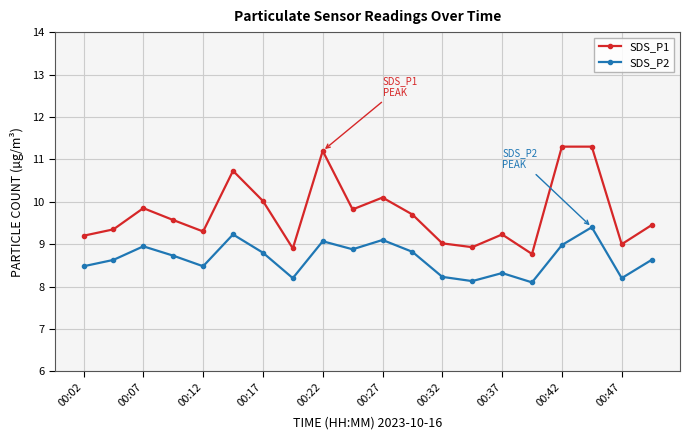

True or false: SDS_P1 has more than 1 points higher than both neighbors.

True